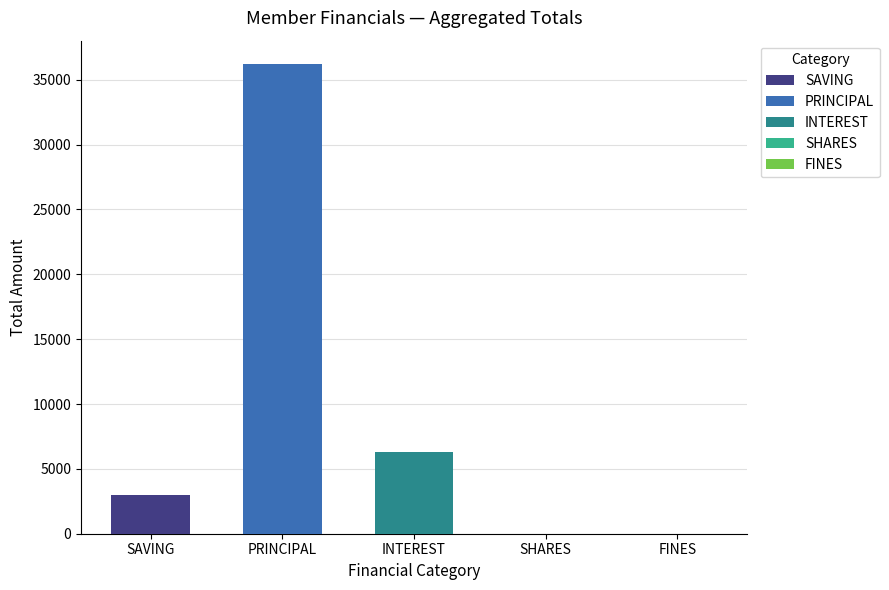

Which series has the widest spread of values?

SAVING